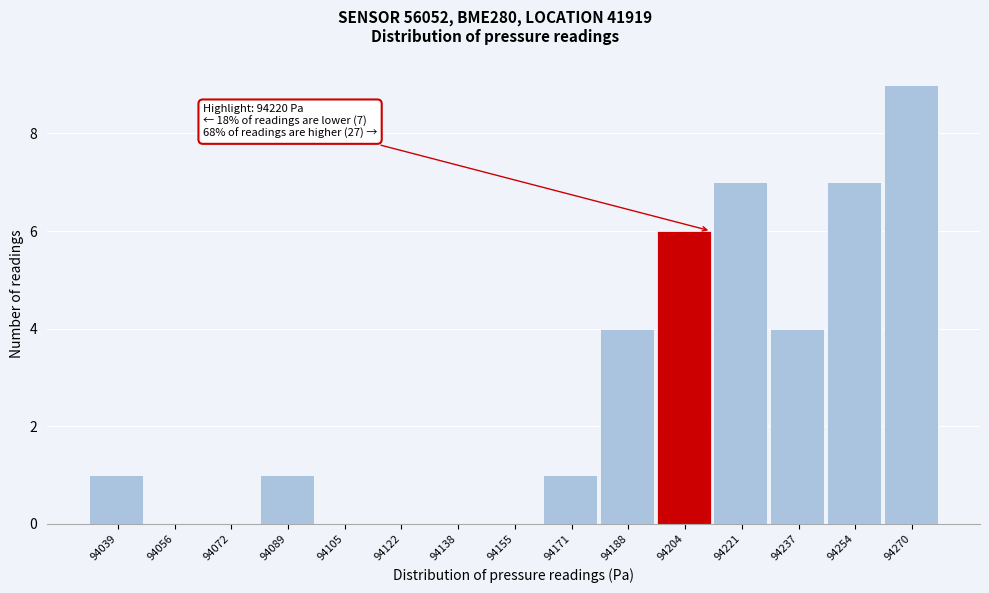

Which has a higher value, 94122 or 94089?

94089